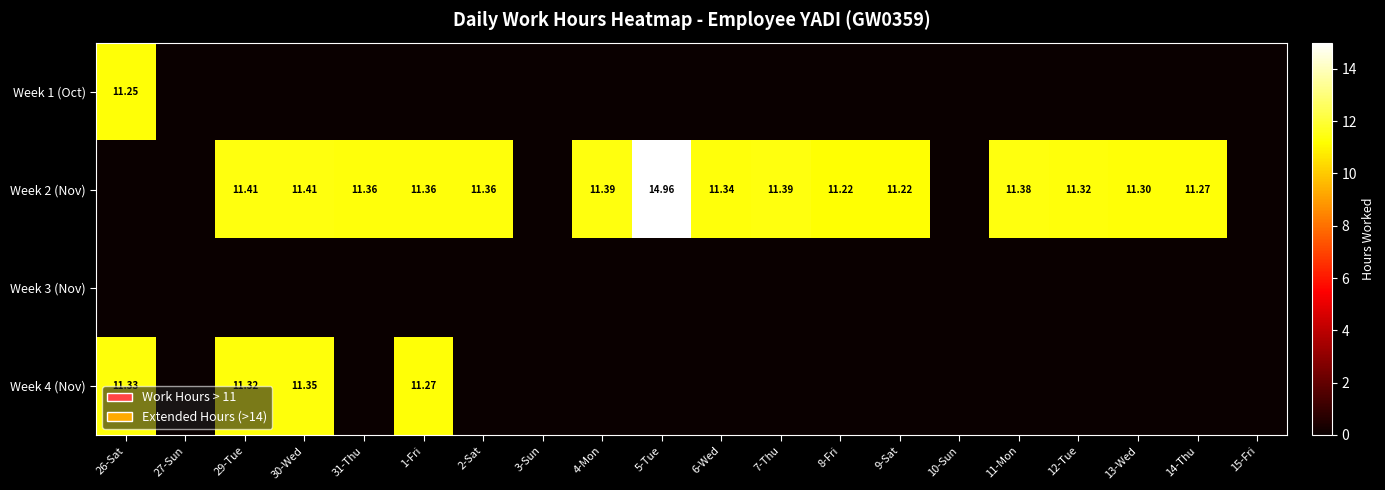

True or false: Week 3 (Nov) has a value of 0.0 at 7-Thu.

True